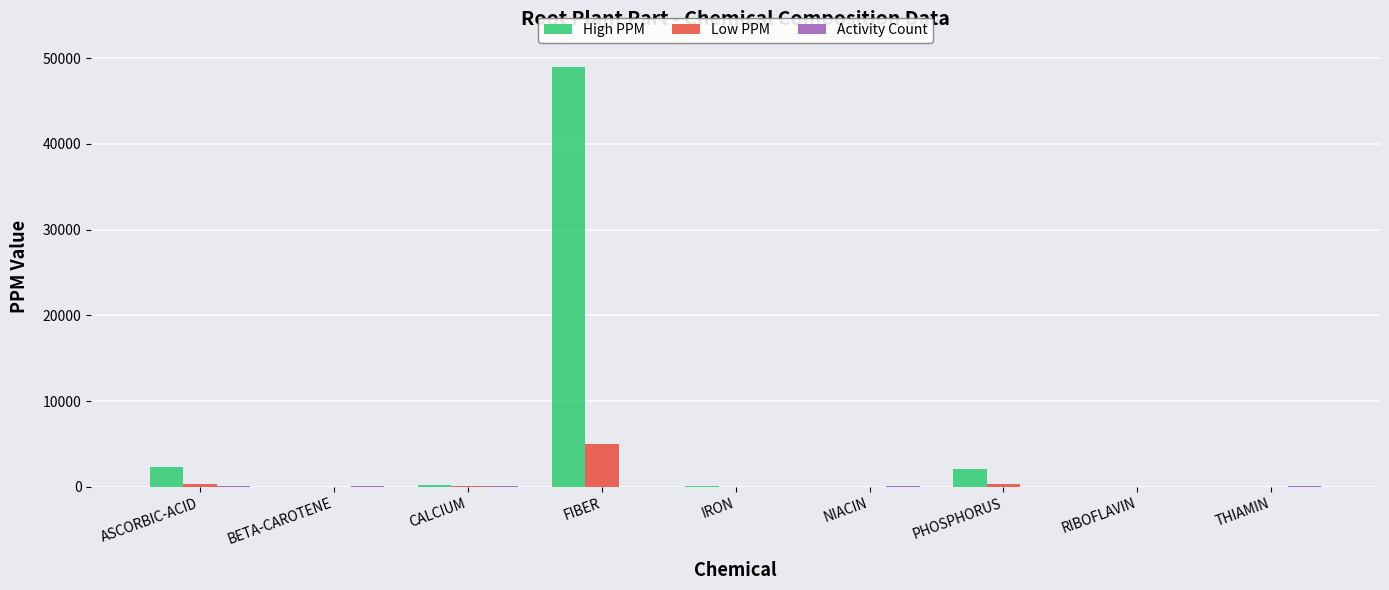

What is the sum of all Low PPM values?

5762.8